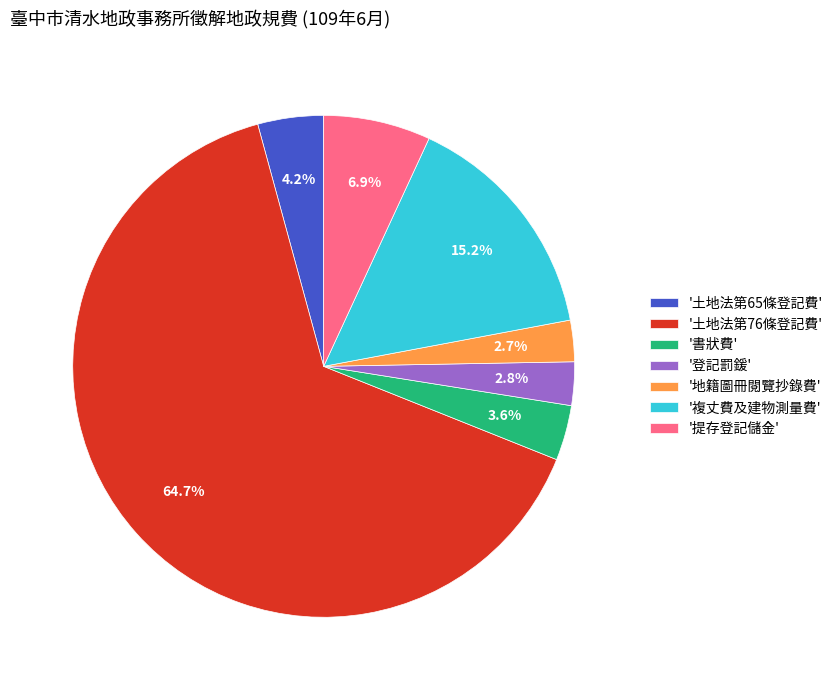

Which slice represents more than half of the pie?

'土地法第76條登記費'